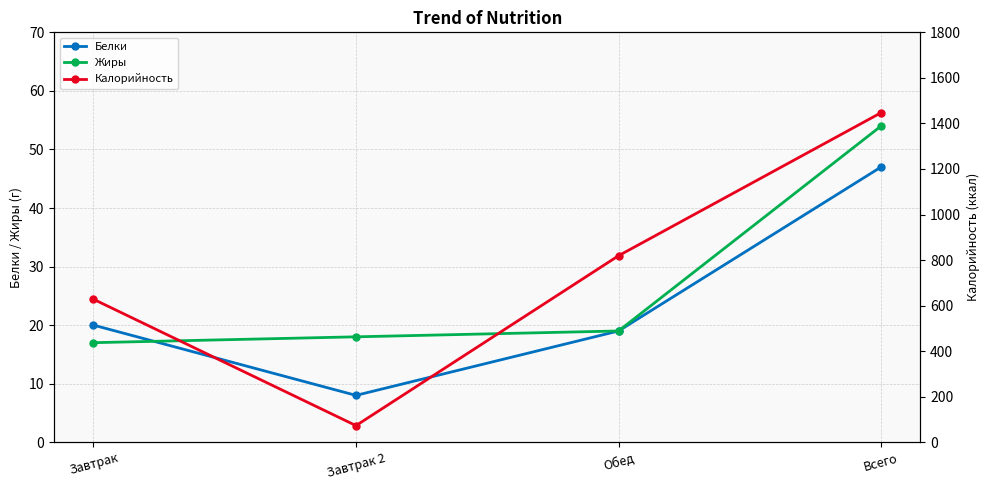

What are all the series names shown in the legend?

Белки, Жиры, Калорийность